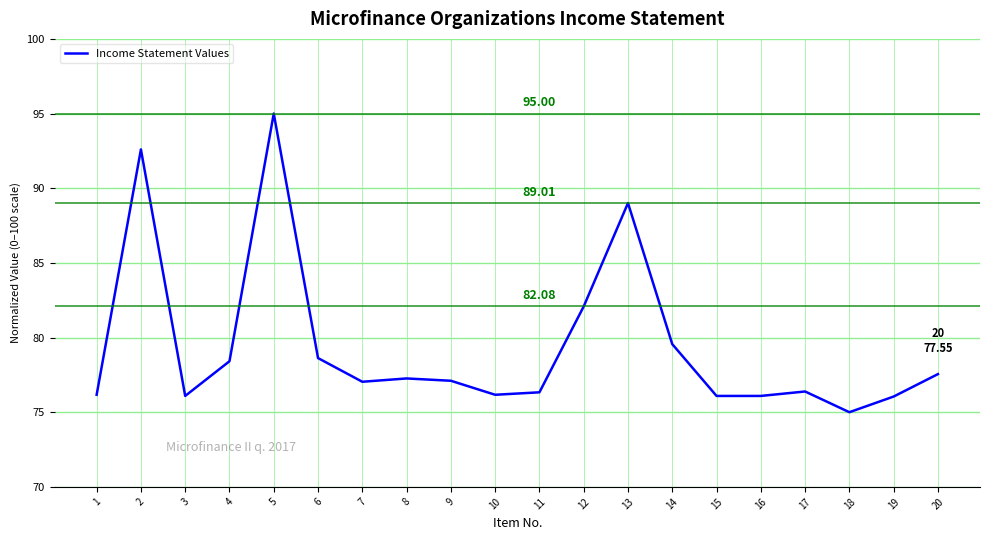

Approximately how many times larger is the value at 17 compared to 18?

1.0